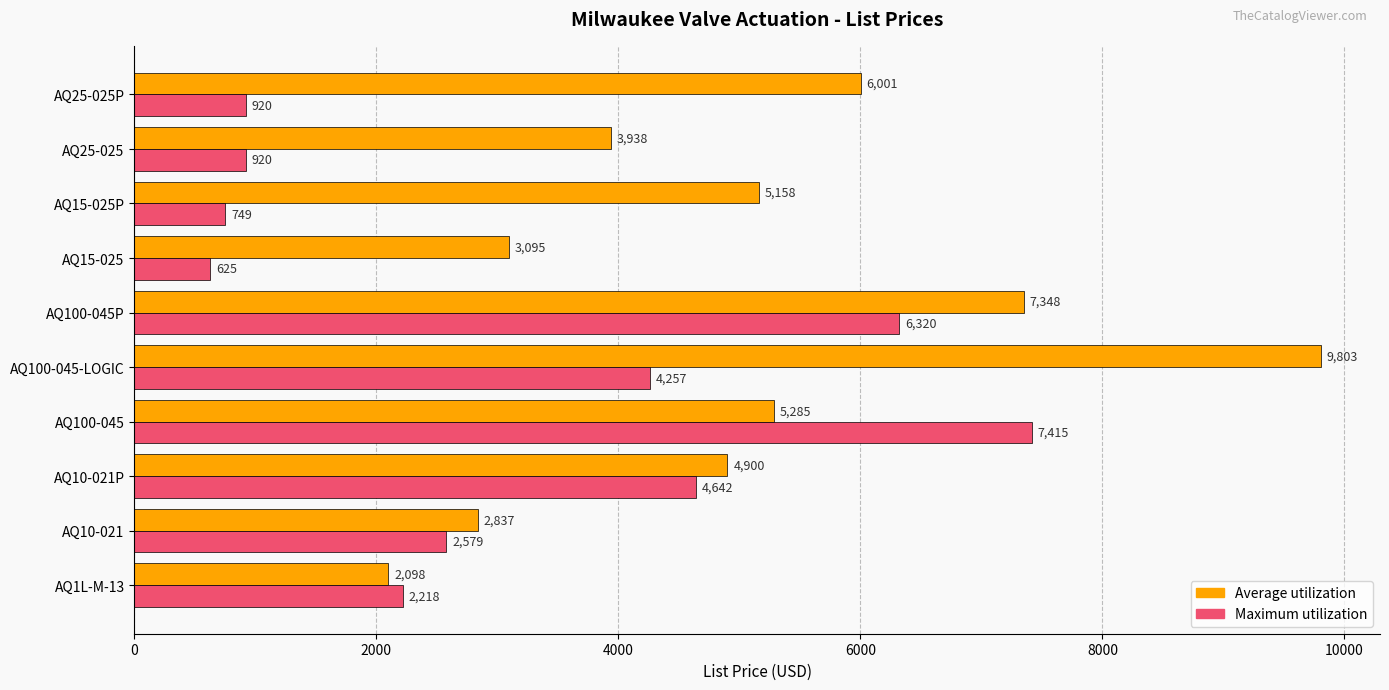

What is the average value of the Maximum utilization series?

3064.5